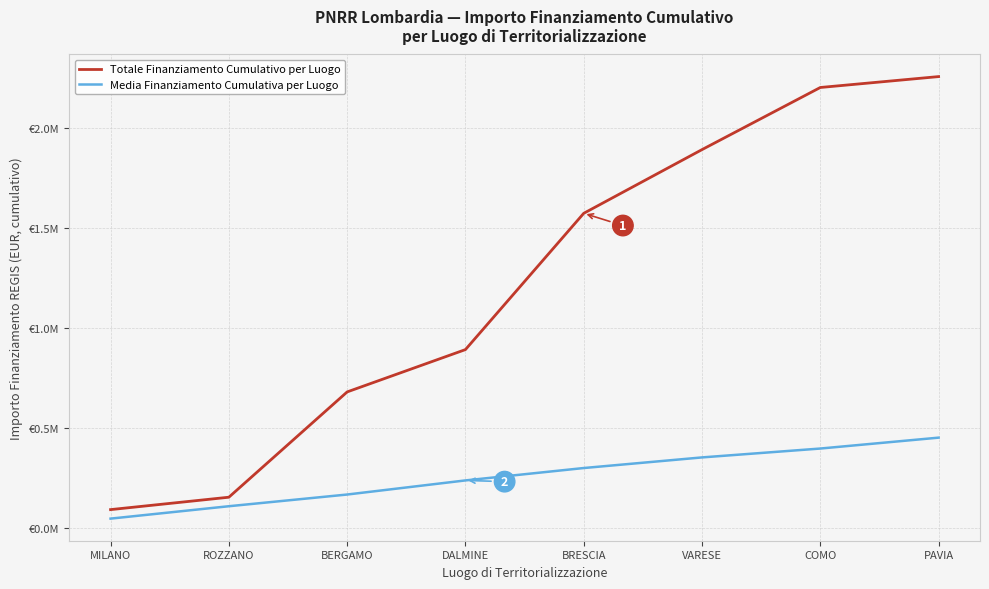

Reading left to right, extract all data points from this chart.

Totale Finanziamento Cumulativo per Luogo: MILANO=90268.6	ROZZANO=152331.1	BERGAMO=679704.6	DALMINE=891704.7	BRESCIA=1574226.4	VARESE=1893296.5	COMO=2204433.5	PAVIA=2259011.1
Media Finanziamento Cumulativa per Luogo: MILANO=45134.3	ROZZANO=107196.8	BERGAMO=165793.8	DALMINE=236460.5	BRESCIA=298507.9	VARESE=351686.3	COMO=396134.4	PAVIA=450712.0